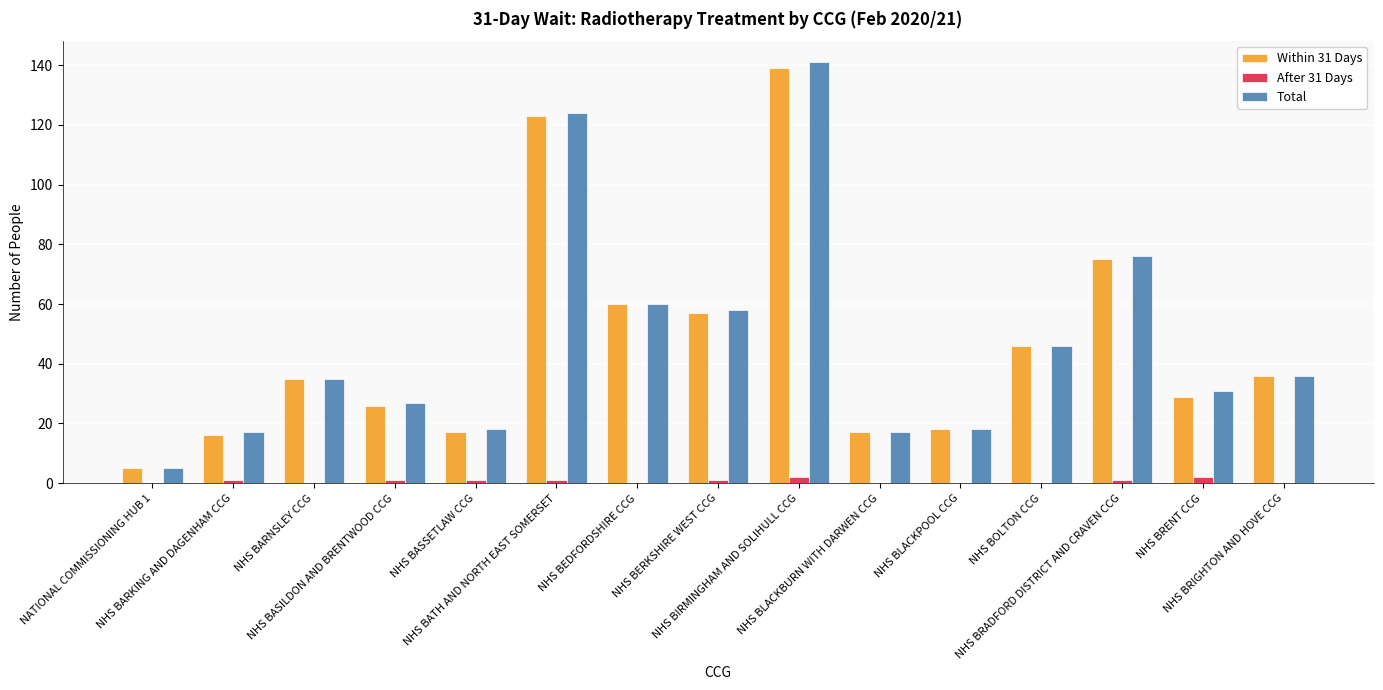

At which label is Within 31 Days closest to 72?

NHS BRADFORD DISTRICT AND CRAVEN CCG